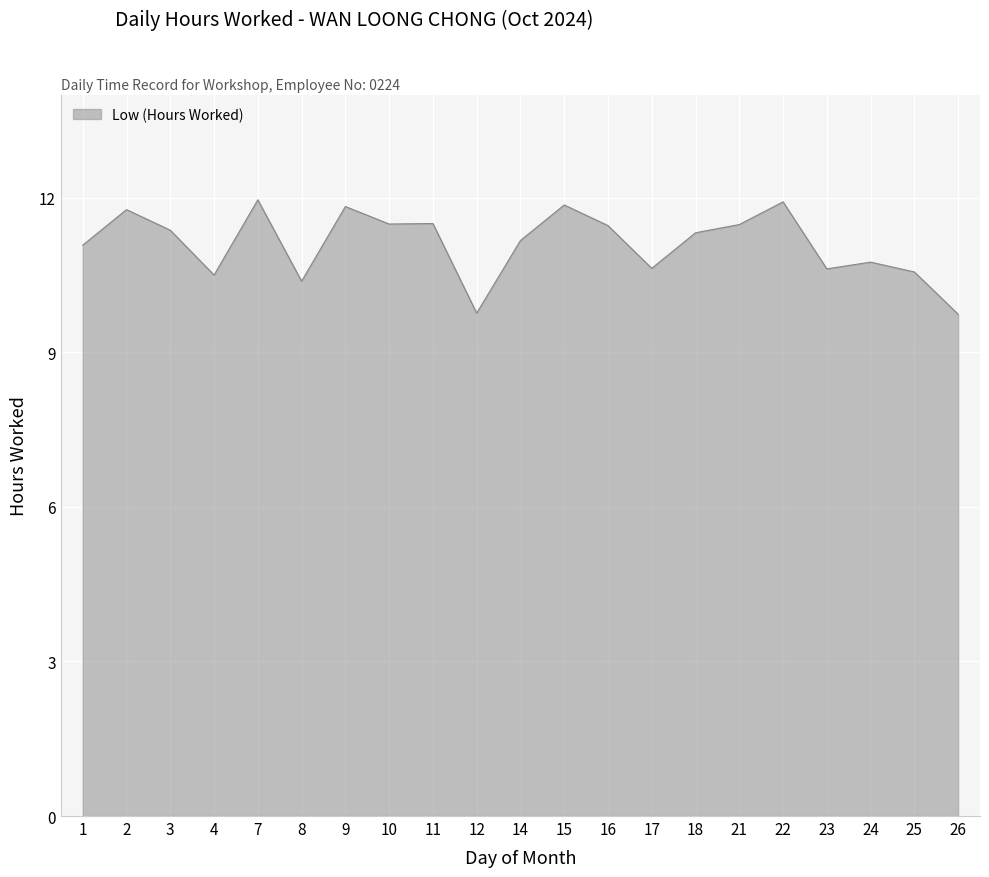

The chart shows a value of 5.0 at 23. True or false?

False